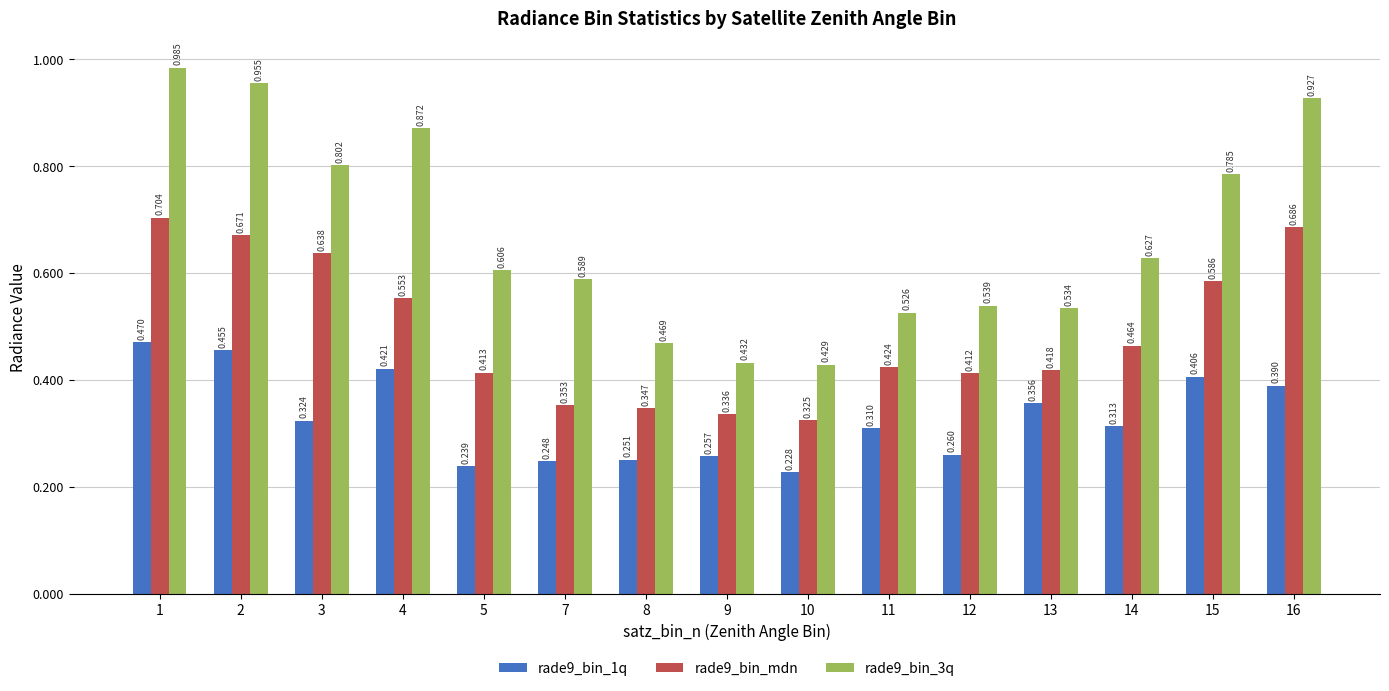

Which label corresponds to the smallest value in the chart?

10